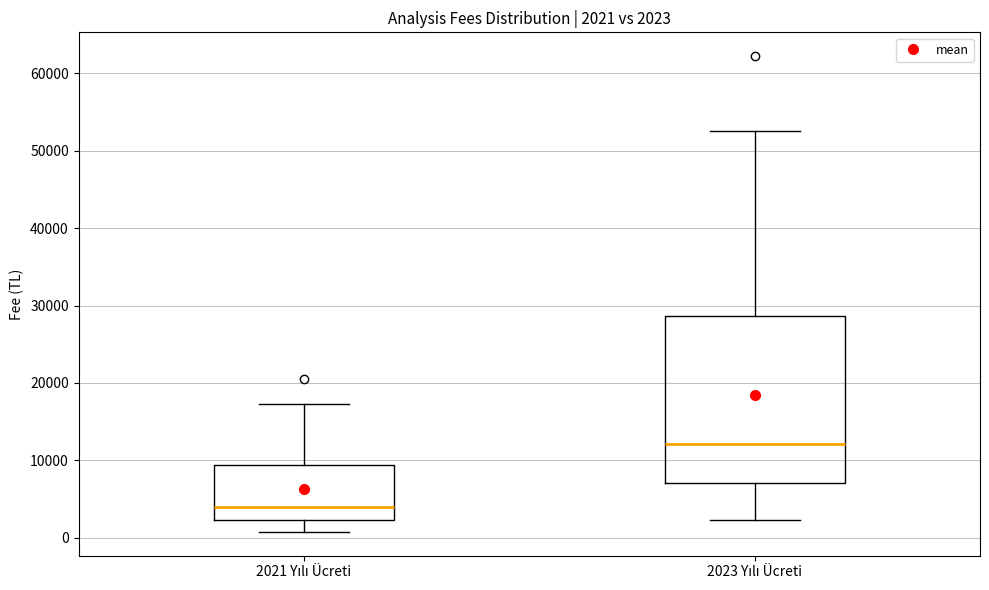

Which box has the highest median line?

2023 Yılı Ücreti